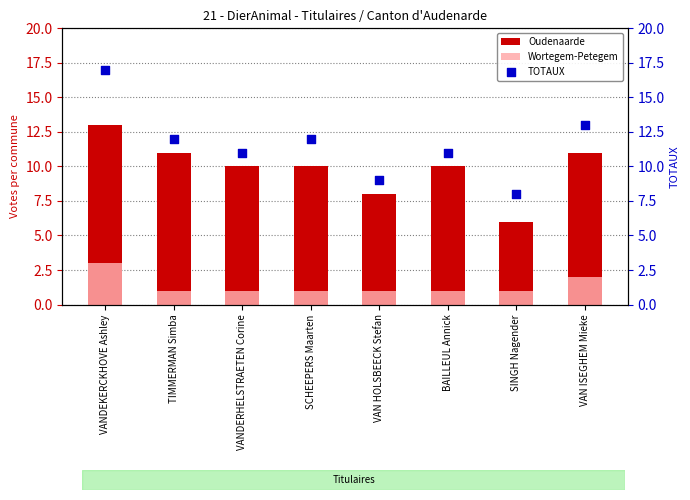

What is the total value across all series at VANDERHELSTRAETEN Corine?

22